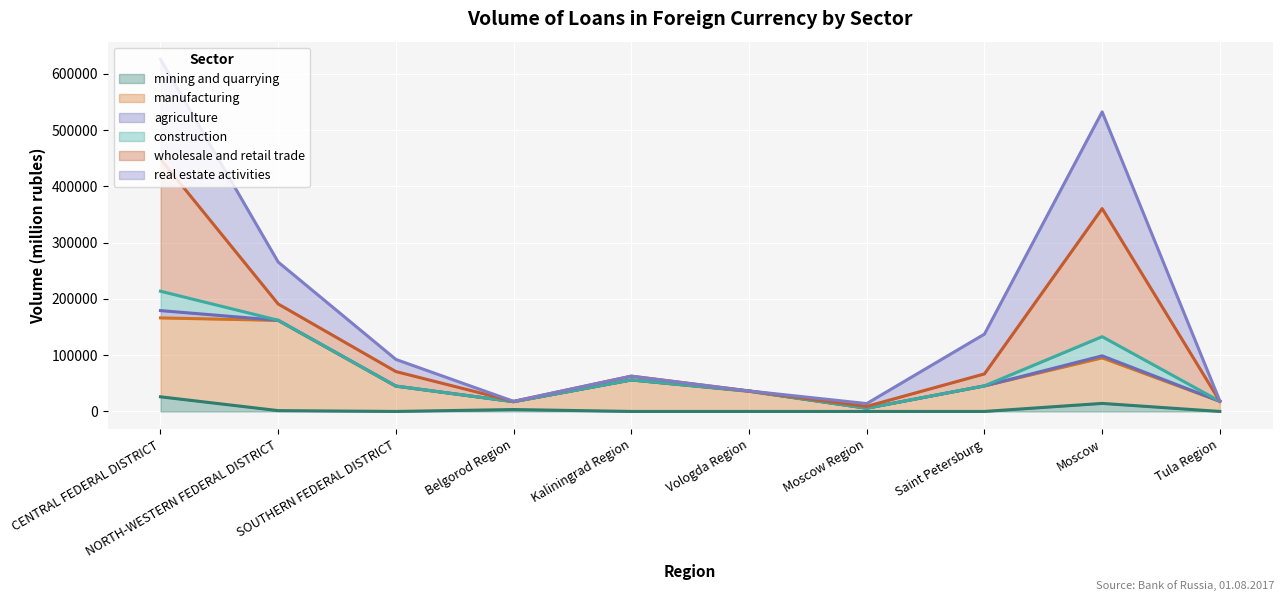

What is the difference between the second highest and minimum values in the mining series?

14296